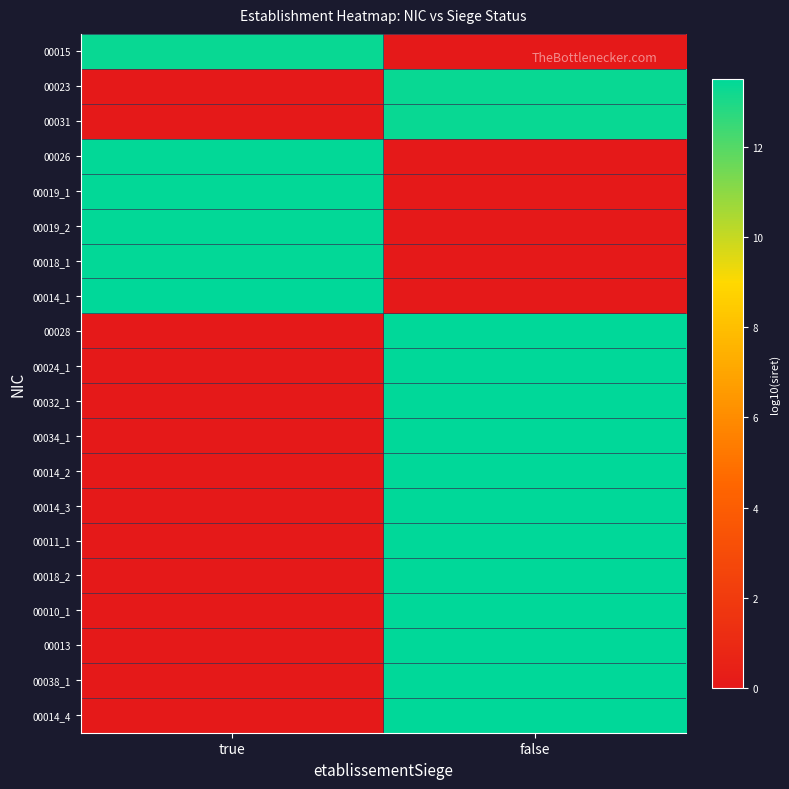

At how many categories does at least one series exceed 6?

2